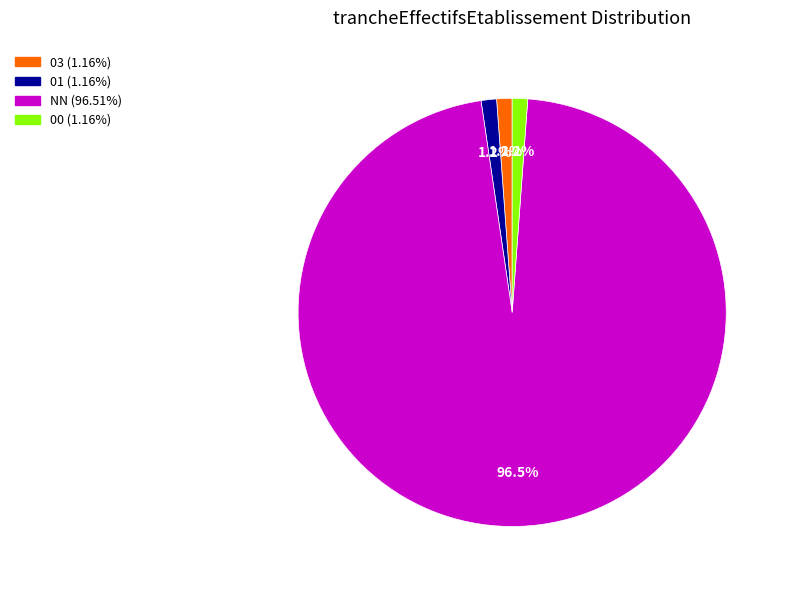

Is there any slice that represents more than half of the pie?

Yes